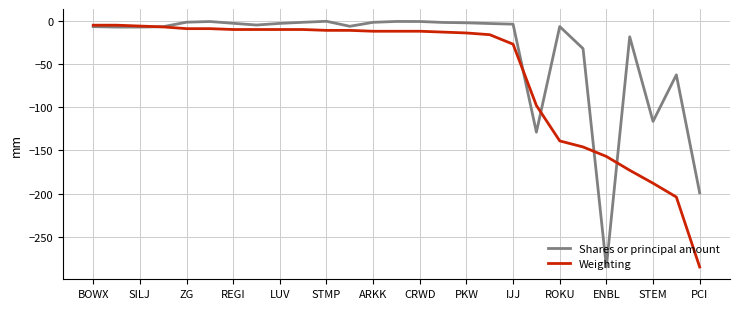

List the series in order of their overall mean, lowest first.

Weighting, Shares or principal amount